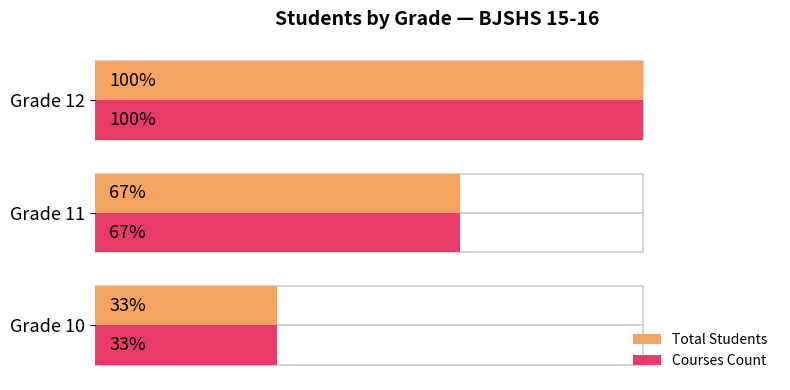

At Grade 10, list the series in order from largest to smallest.

Total Students, Courses Count